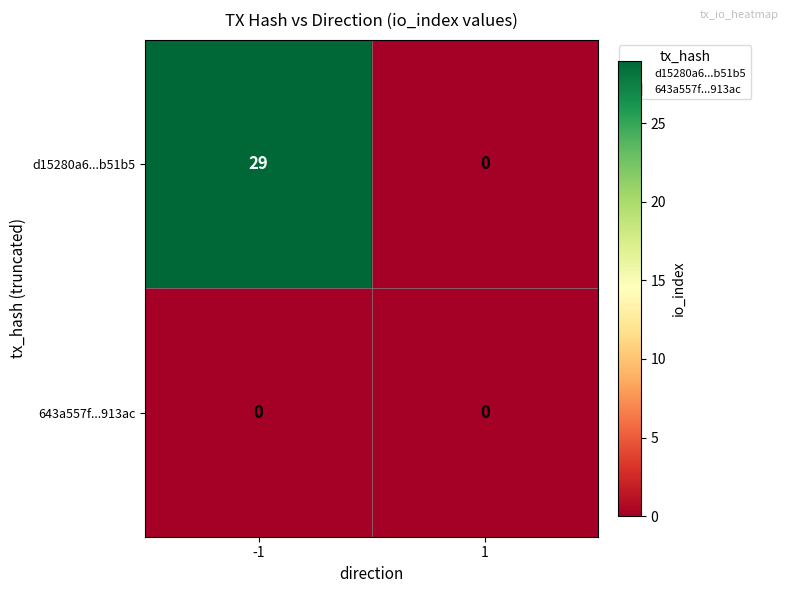

Reading left to right, extract all data points from this chart.

d15280a6...b51b5: 29	0
643a557f...913ac: 0	0